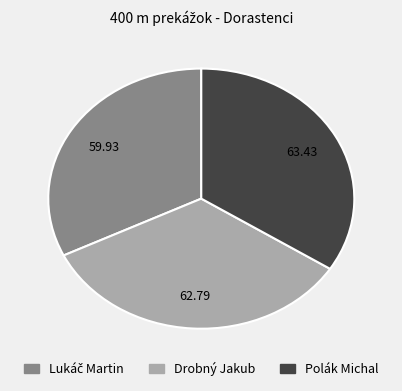

Does any single category account for the majority?

No